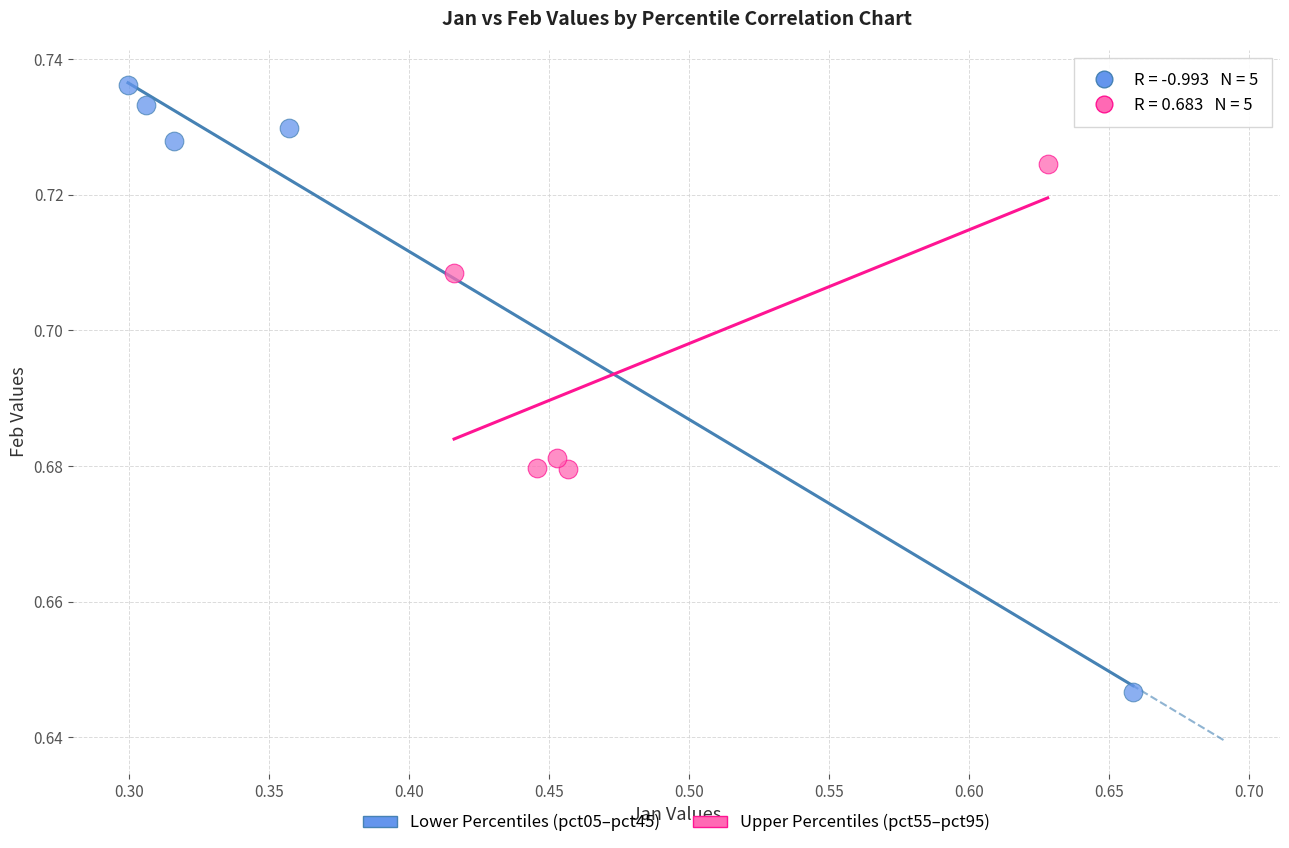

Which series reaches the maximum Y coordinate?

Lower Percentiles (pct05–pct45)